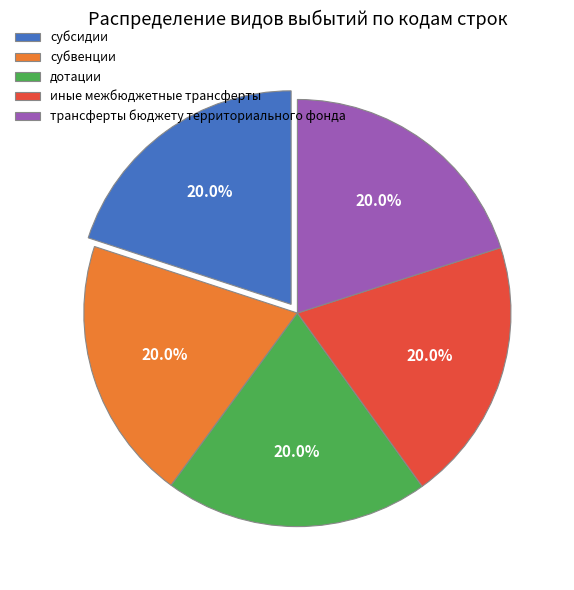

What is the ratio of the value at субвенции to the value at трансферты бюджету территориального фонда?

1.0